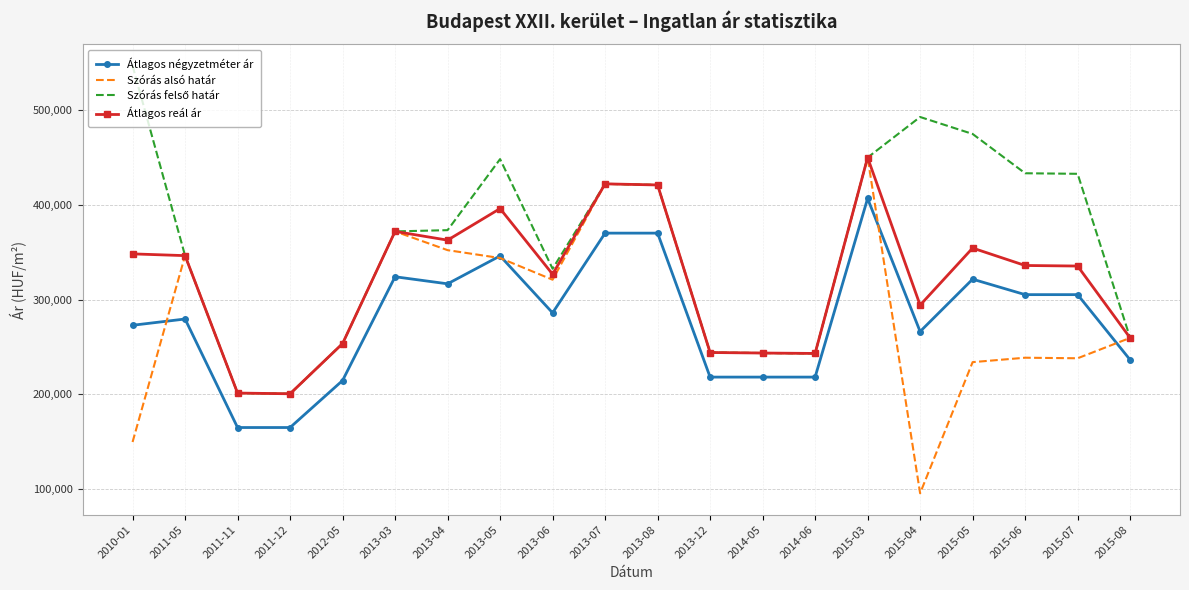

At which label does Átlagos reál ár reach its peak?

2015-03